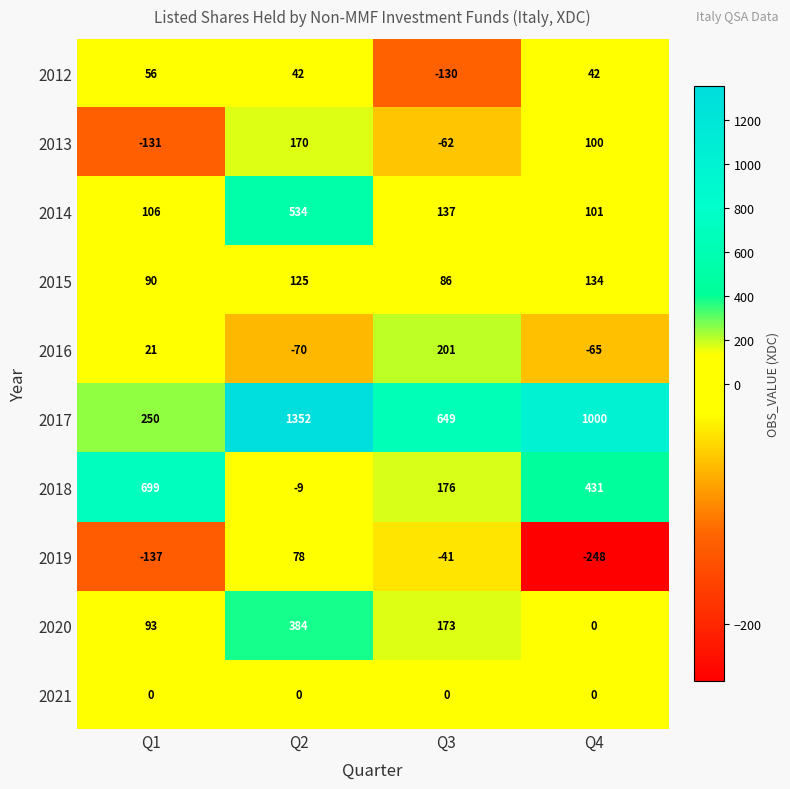

At which category is the sum across all series the highest?

Q2